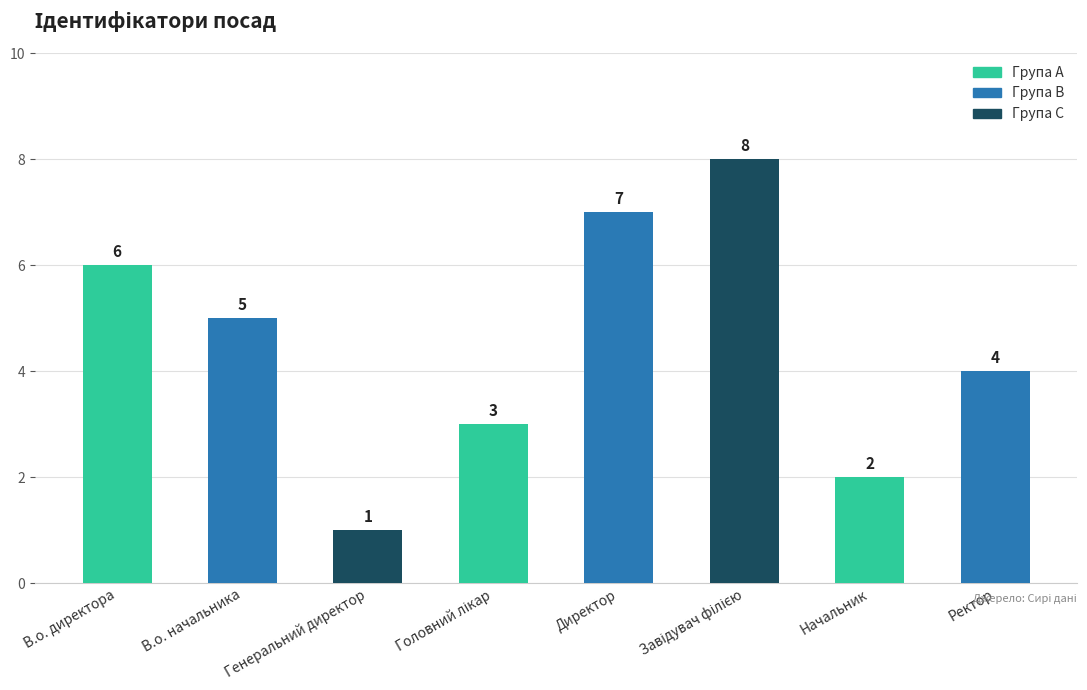

What is the value of the 2nd bar from the left?

5